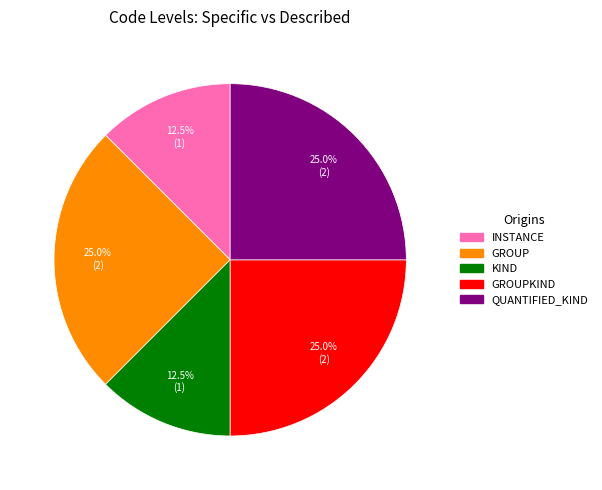

How much of the chart is everything except INSTANCE?

87.5%